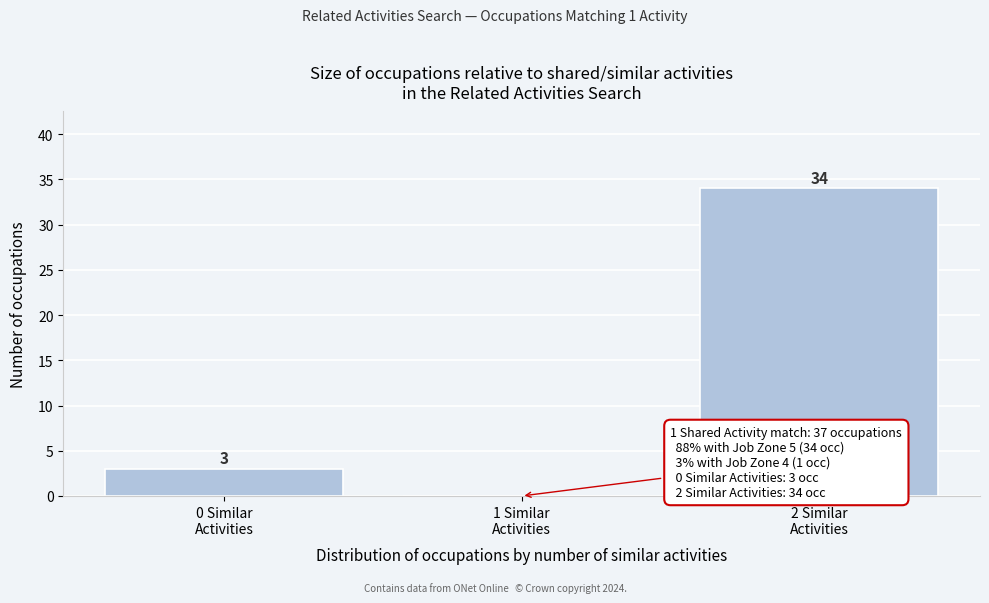

What is the maximum value shown in the chart?

34